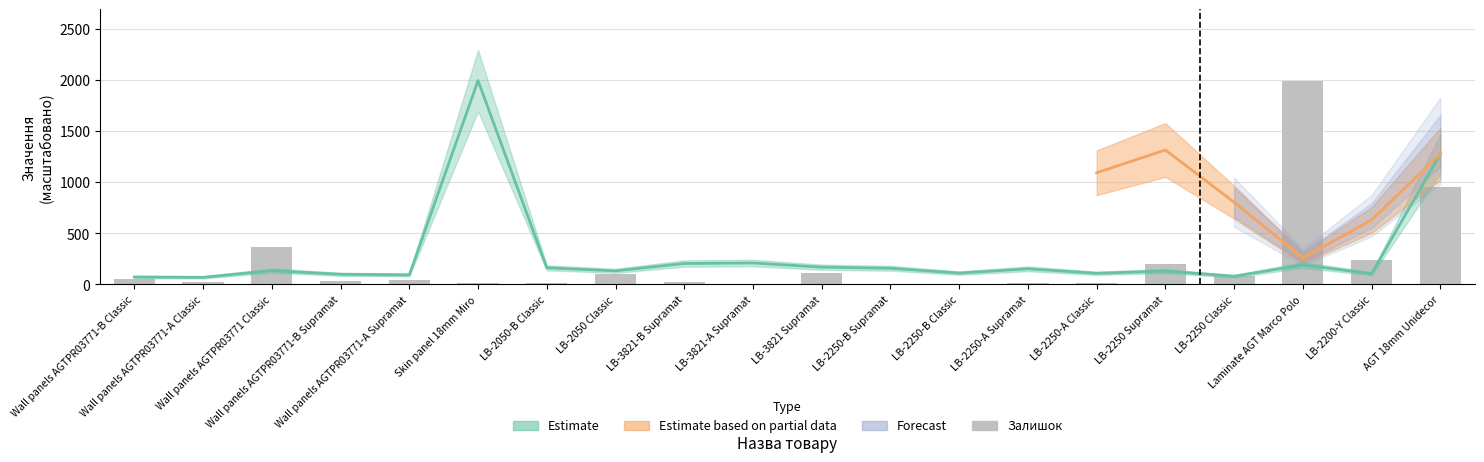

Where does the data first go above 40?

Wall panels AGTPR03771-B Classic